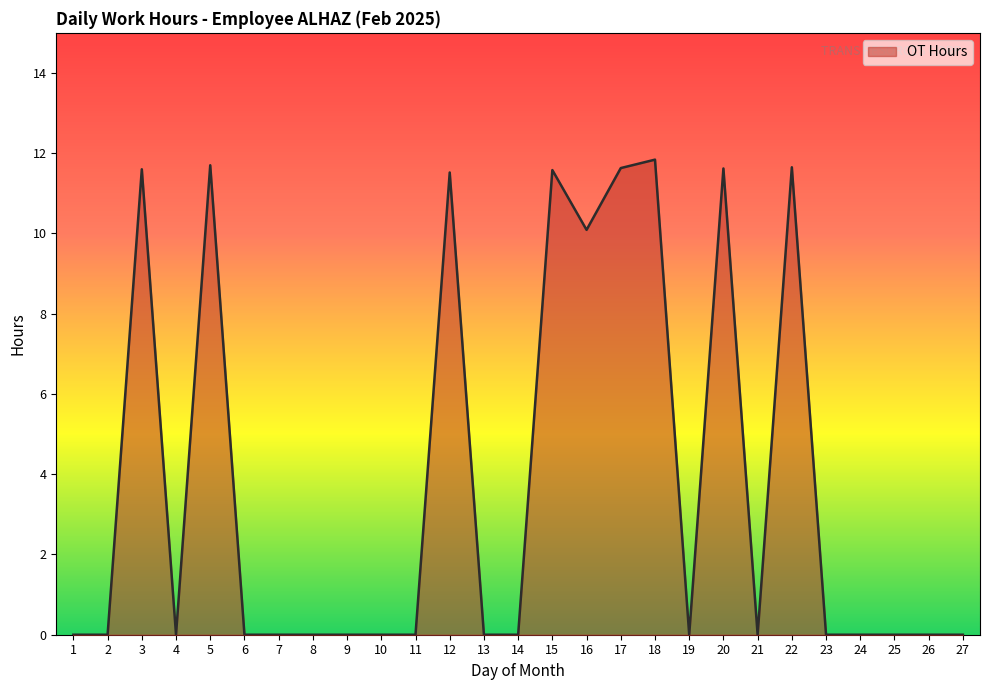

Is it true that the value at 25 is 0.0?

True